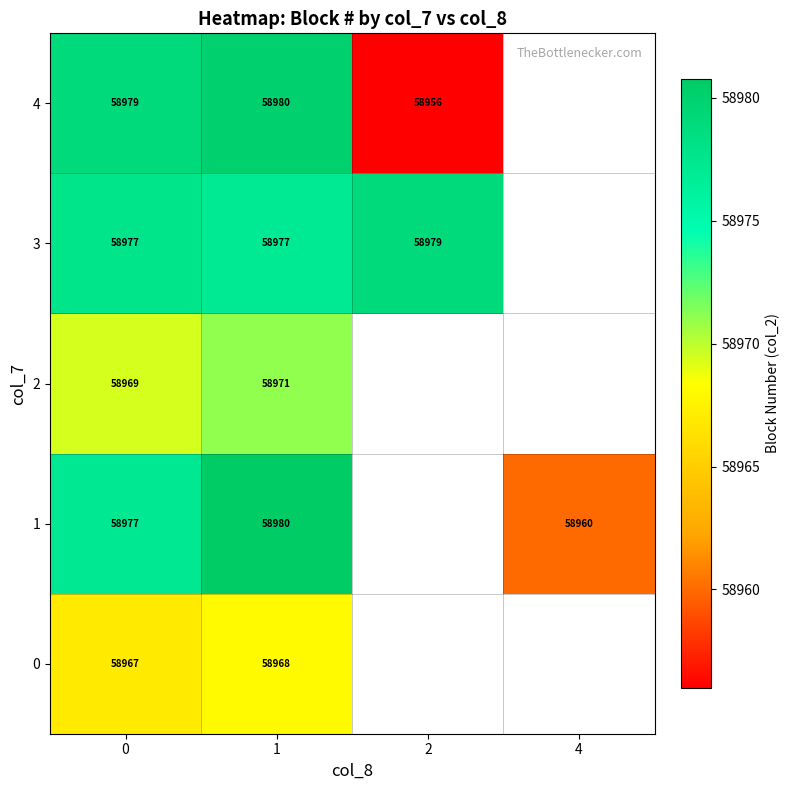

Which label corresponds to the largest value in the chart?

1